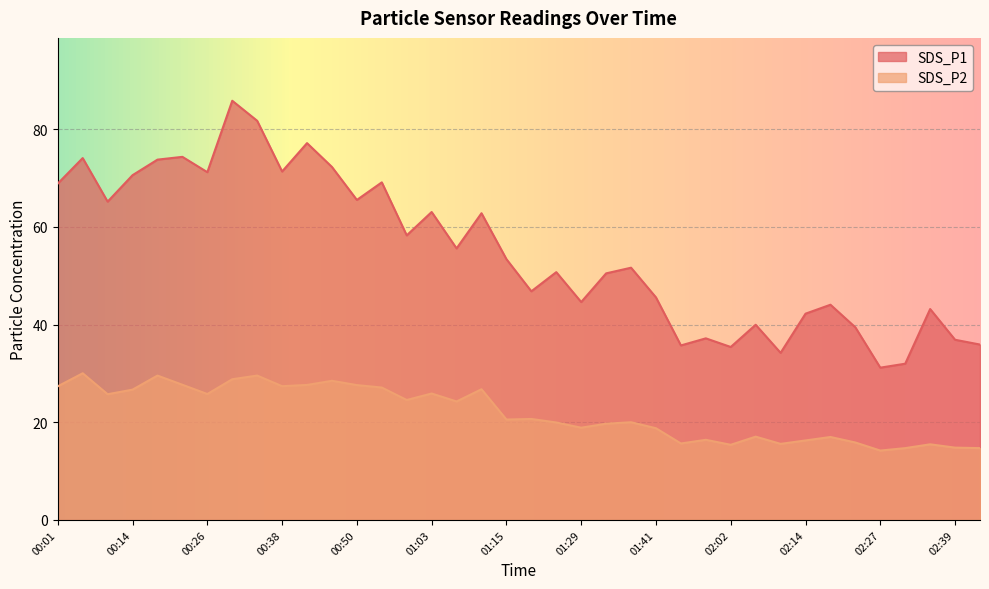

What position from the left is 01:20?

20